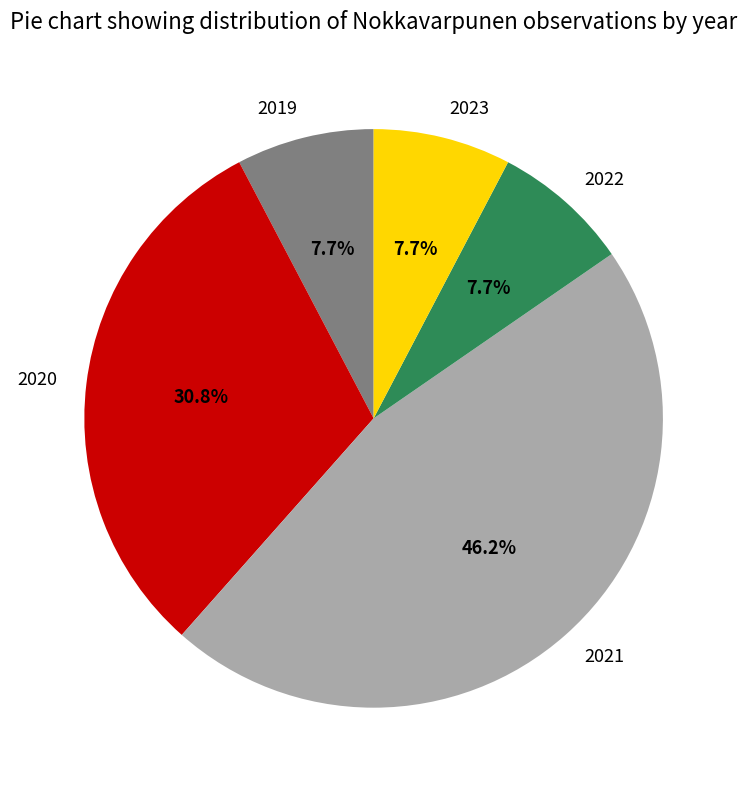

Combined, do 2023 and 2020 account for over 50%?

No